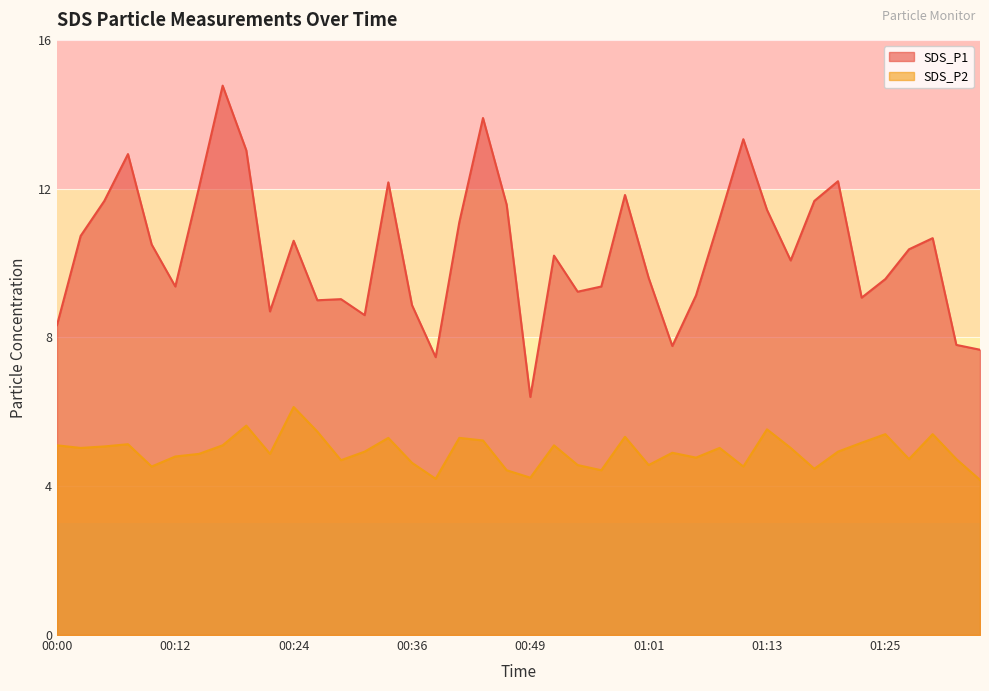

Where does the SDS_P1 series first go above 10?

00:02